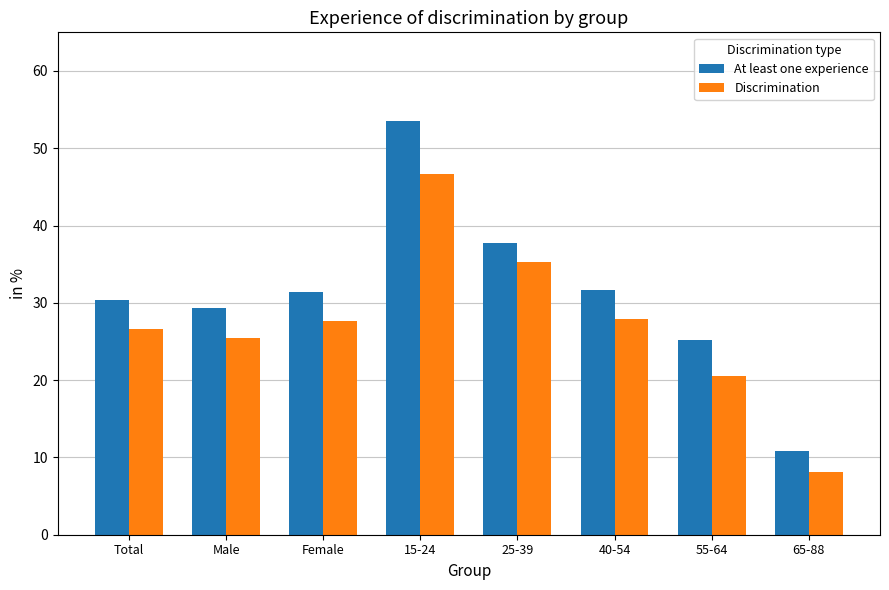

What is the difference between the maximum and minimum values in the Discrimination series?

38.7